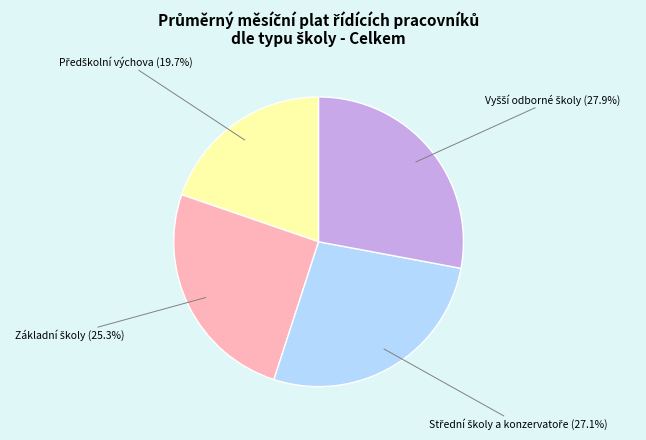

Is there a majority slice in this chart?

No